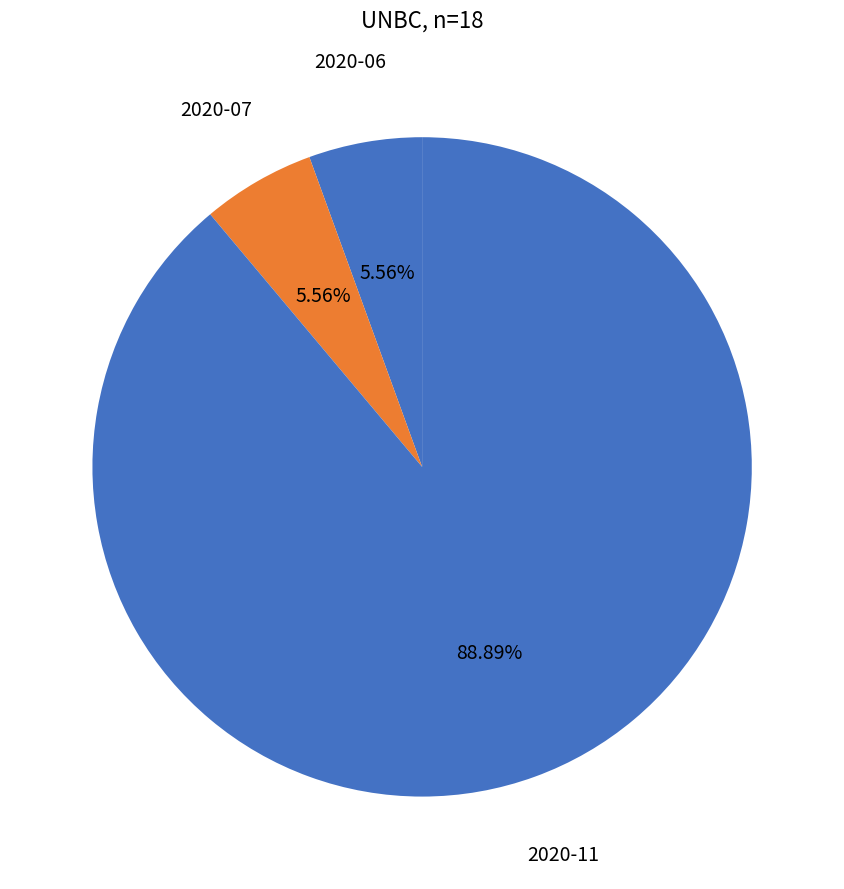

Count the number of slices in the pie.

3